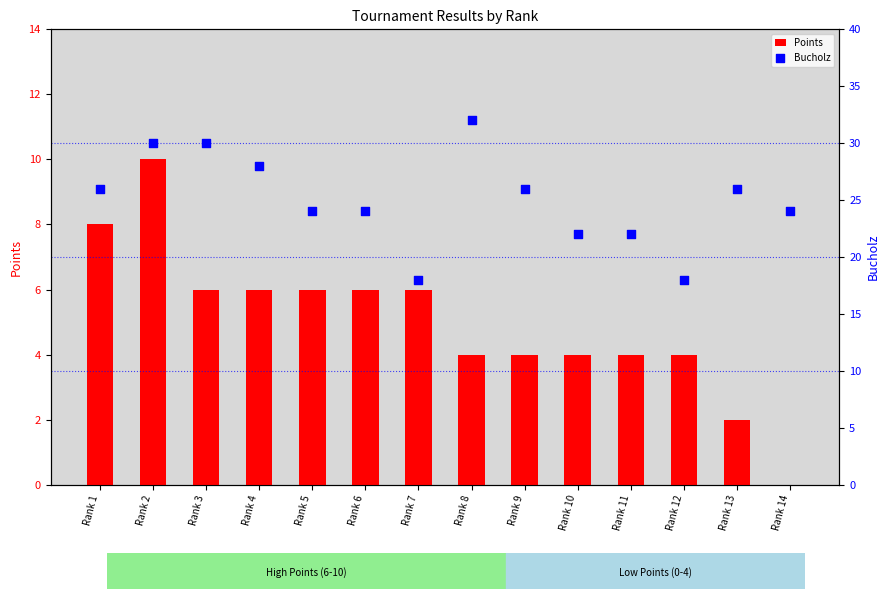

Which series has the largest total across all categories?

Bucholz